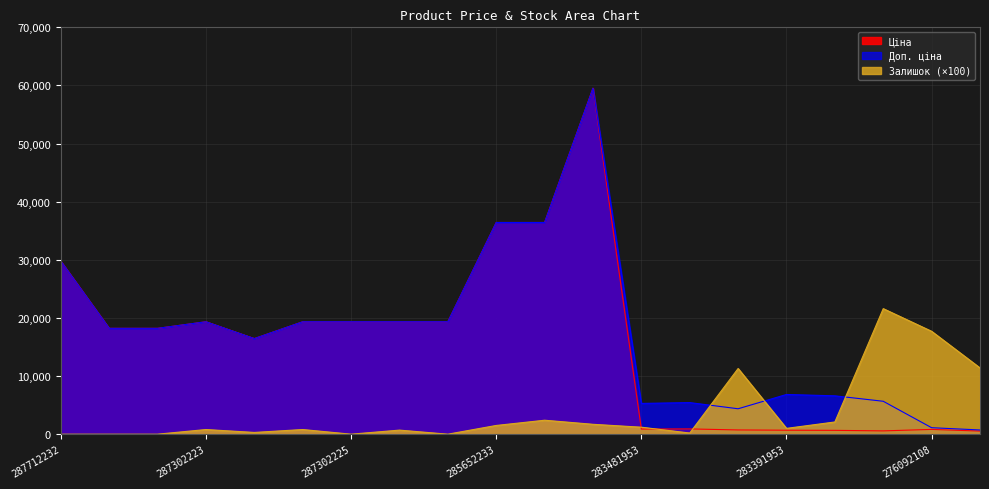

How many data points in Залишок are less than 1000?

10